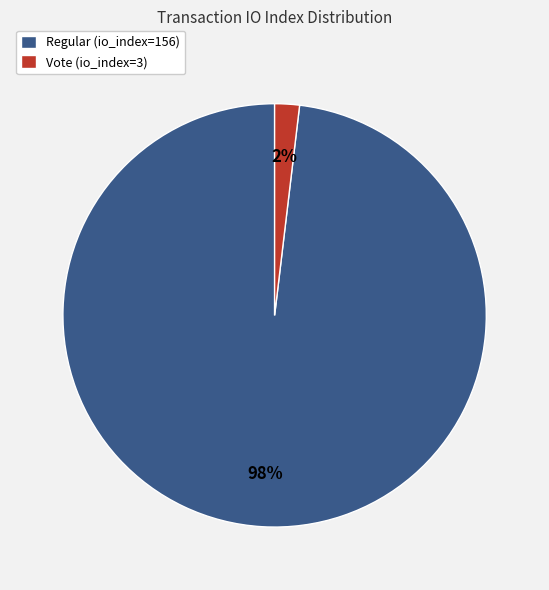

Count the number of slices in the pie.

2